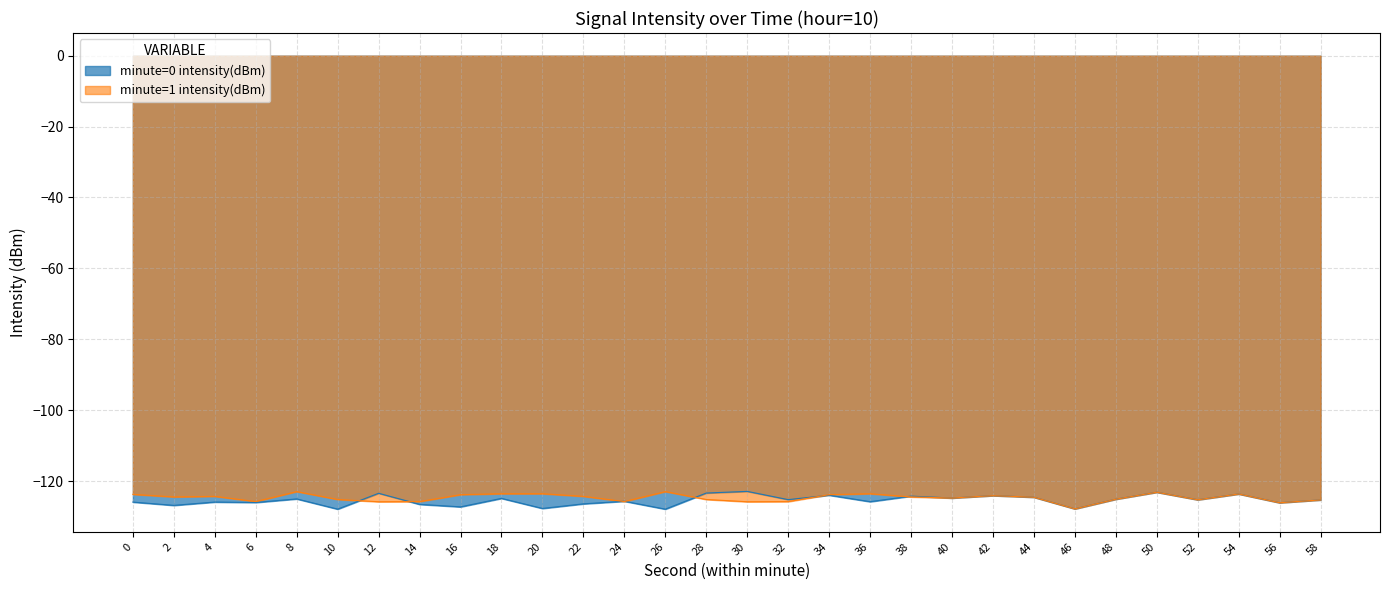

What is the smallest value displayed?

-127.9